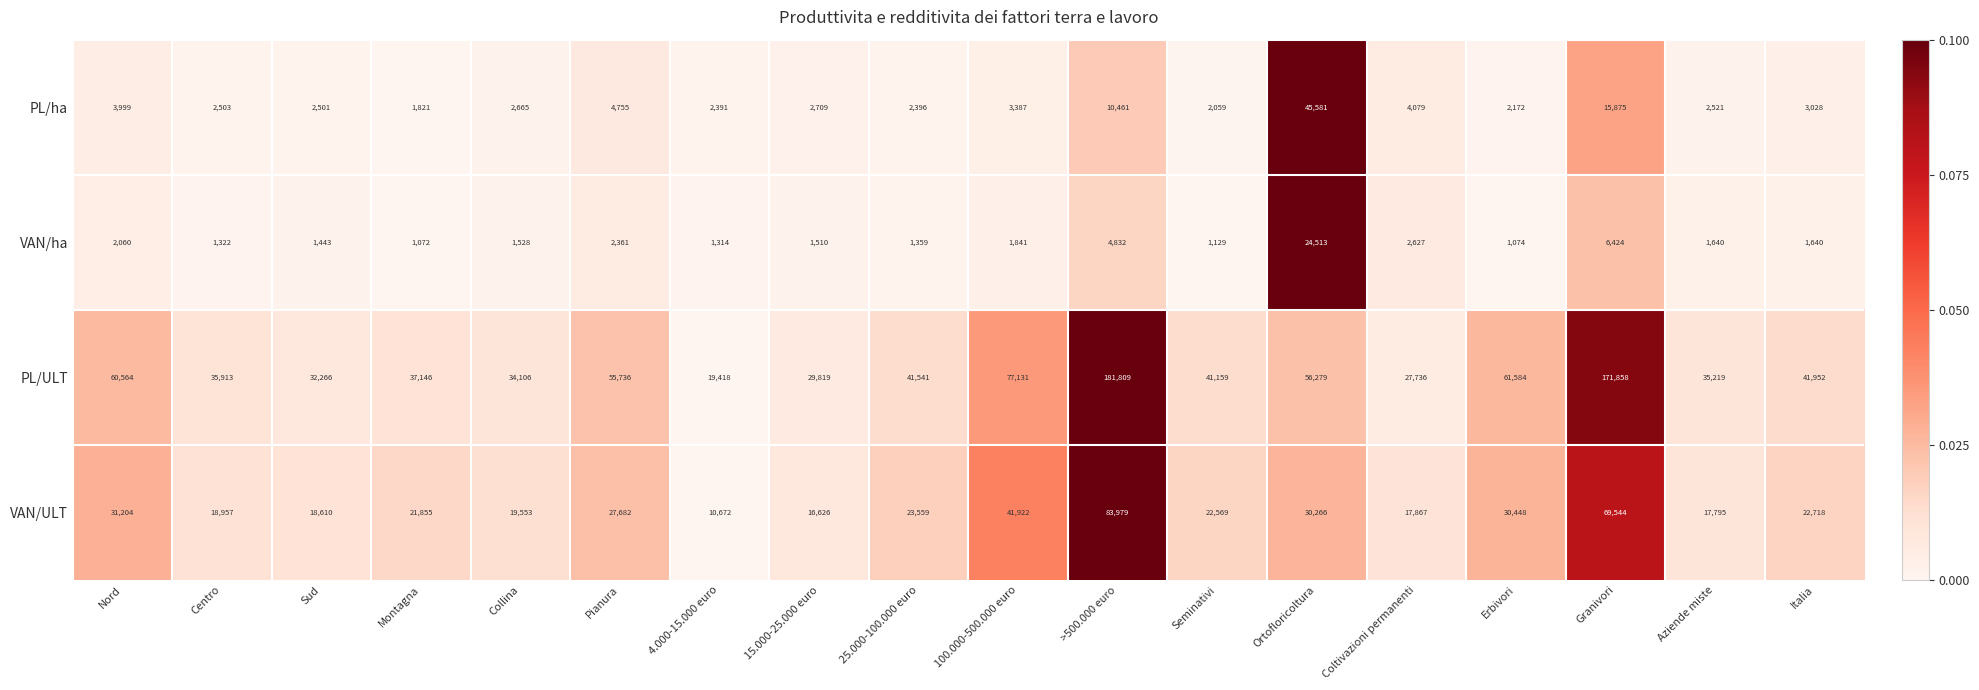

List the series in order of their peak value, highest first.

PL/ULT, VAN/ULT, PL/ha, VAN/ha